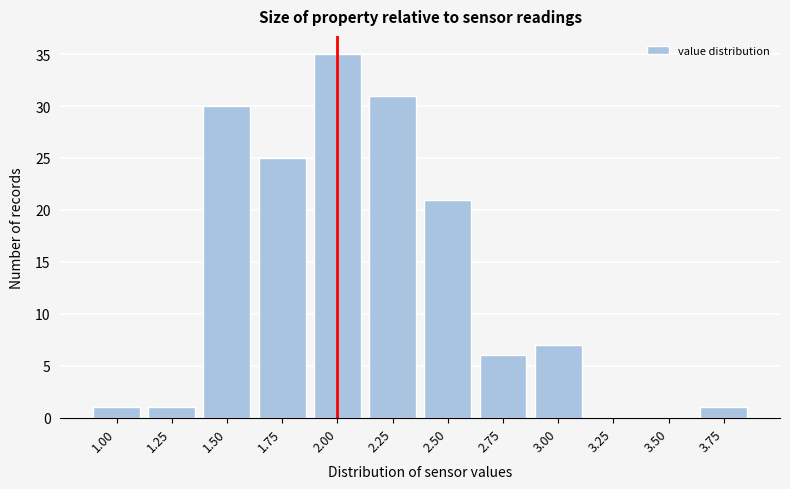

Reading right to left, transcribe all the data shown in this chart.

3.75=1	3.50=0	3.25=0	3.00=7	2.75=6	2.50=21	2.25=31	2.00=35	1.75=25	1.50=30	1.25=1	1.00=1